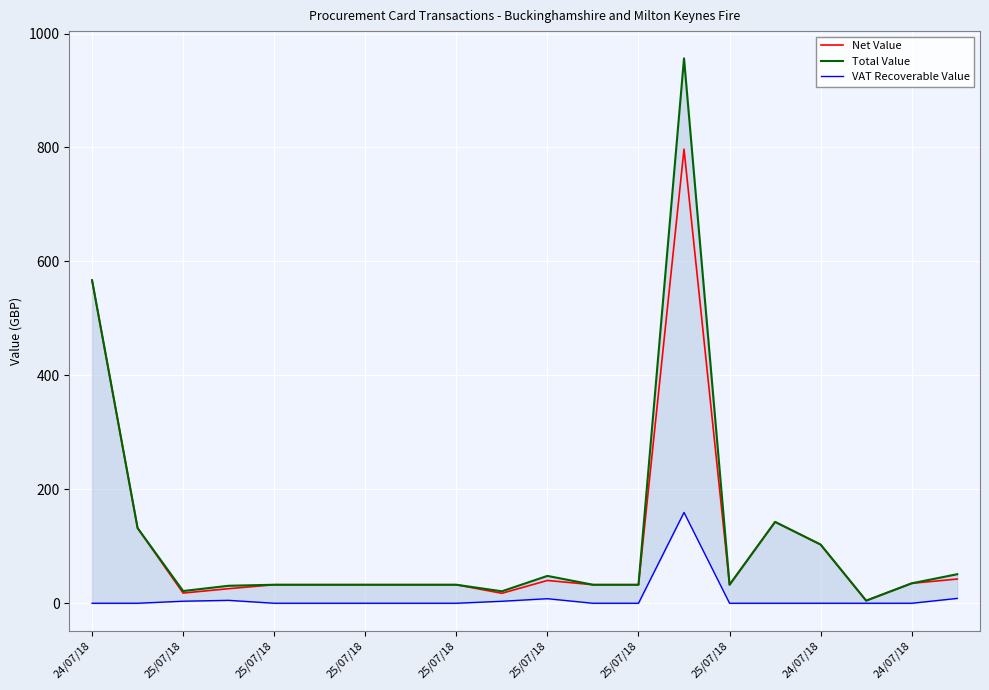

At which label is Total Value closest to 480?

24/07/18